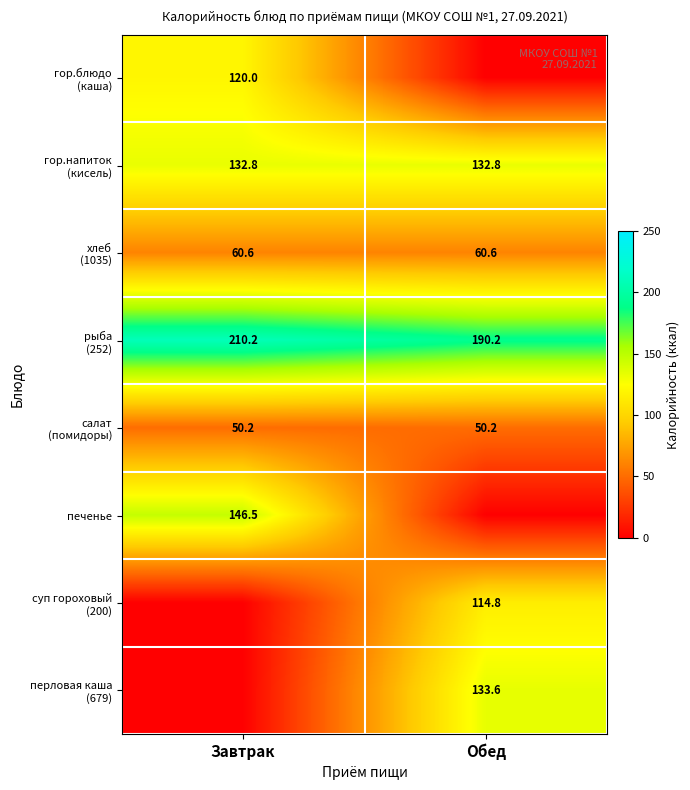

Which series changed the most between Завтрак and Обед?

печенье